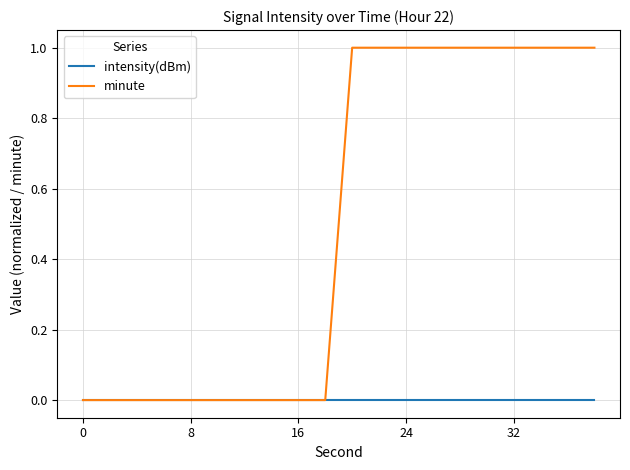

Reading left to right, extract all data points from this chart.

intensity(dBm): 0	0	0	0	0	0	0	0	0	0	0	0	0	0	0	0	0	0	0	0
minute: 0	0	0	0	0	0	0	0	0	0	1	1	1	1	1	1	1	1	1	1